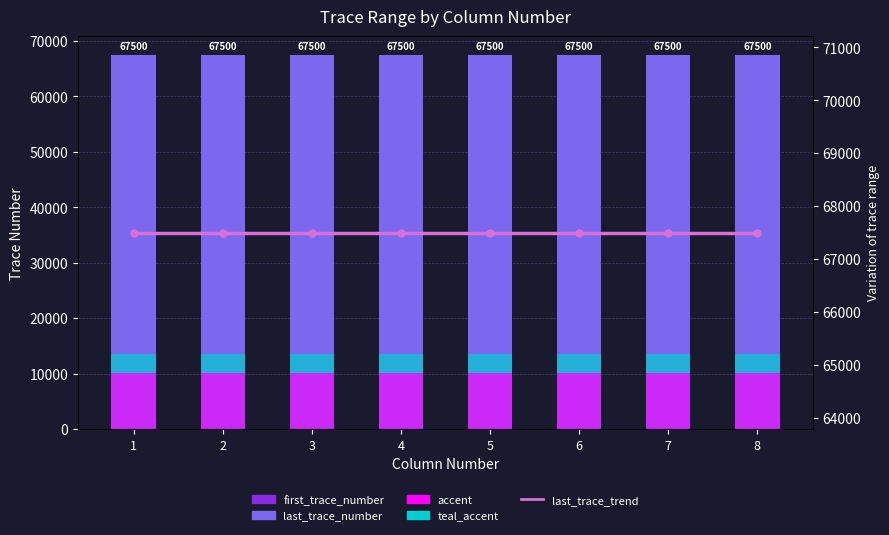

The last_trace_trend series shows 67500 at 8. True or false?

True